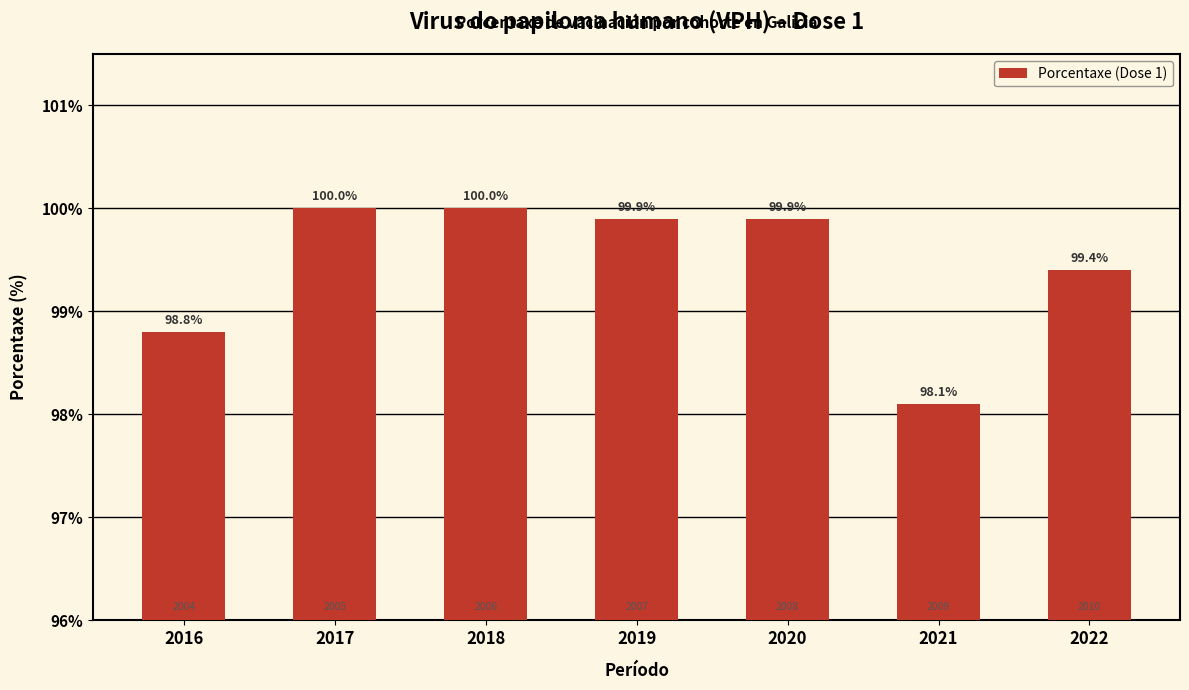

Which has a higher value, 2022 or 2018?

2018